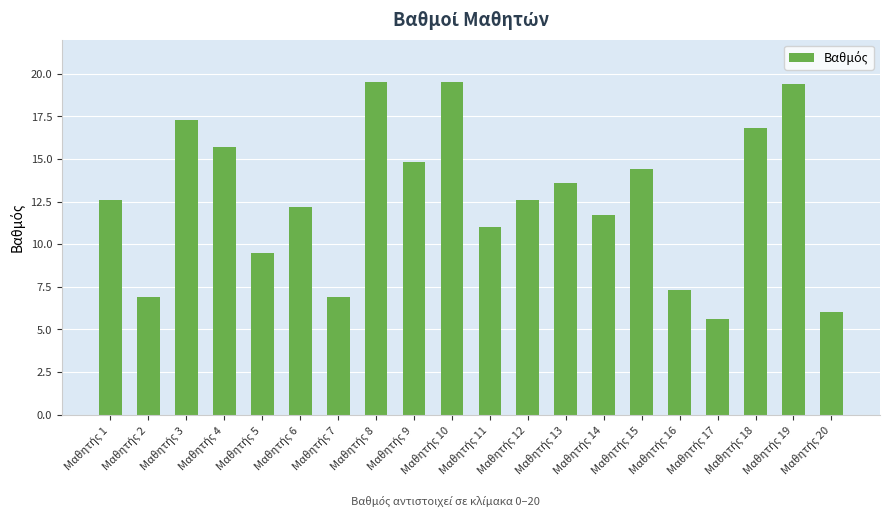

What is the difference between the maximum and minimum values?

13.9